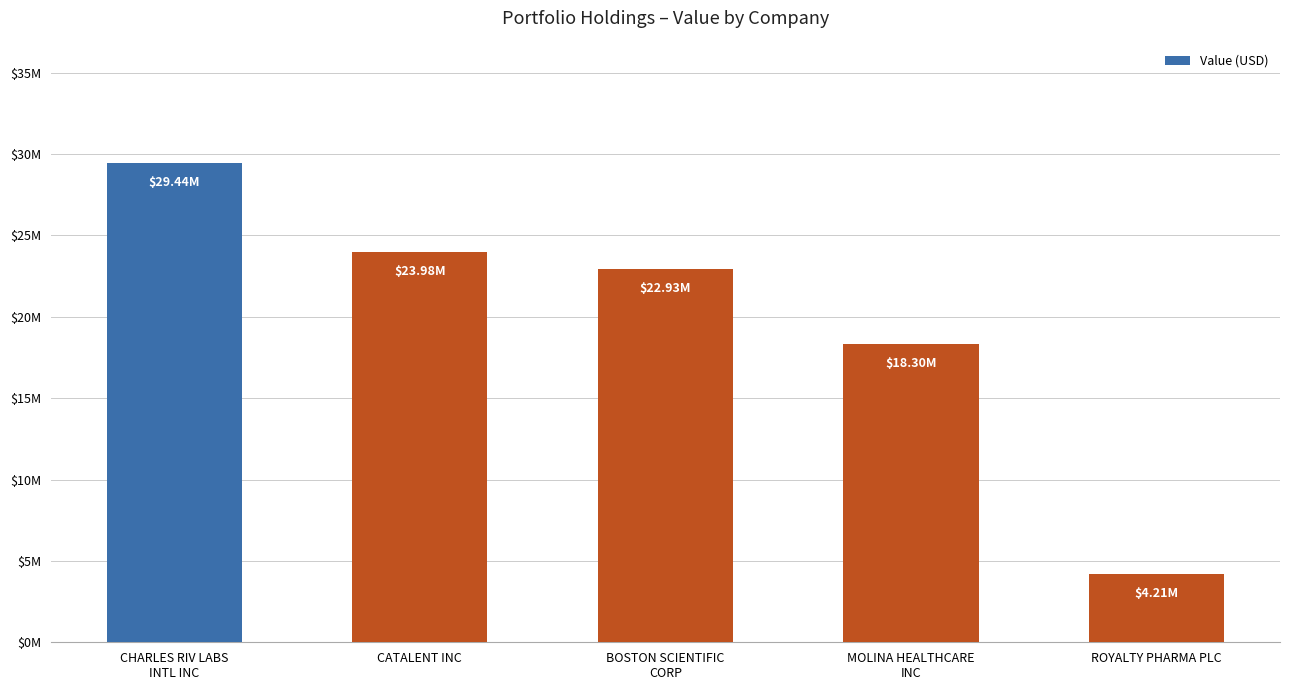

Reading right to left, extract all data points from this chart.

ROYALTY PHARMA PLC=4207000	MOLINA HEALTHCARE
INC=18304000	BOSTON SCIENTIFIC
CORP=22926000	CATALENT INC=23985000	CHARLES RIV LABS
INTL INC=29439000